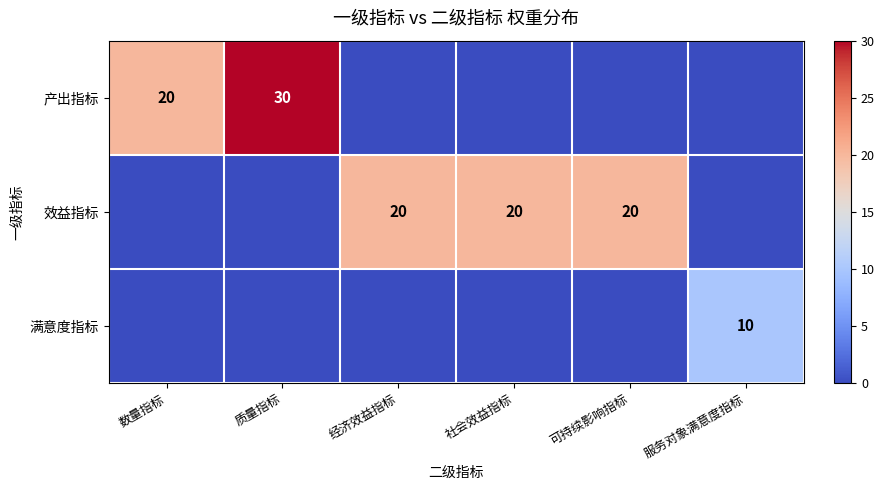

How many series are shown in this chart?

3